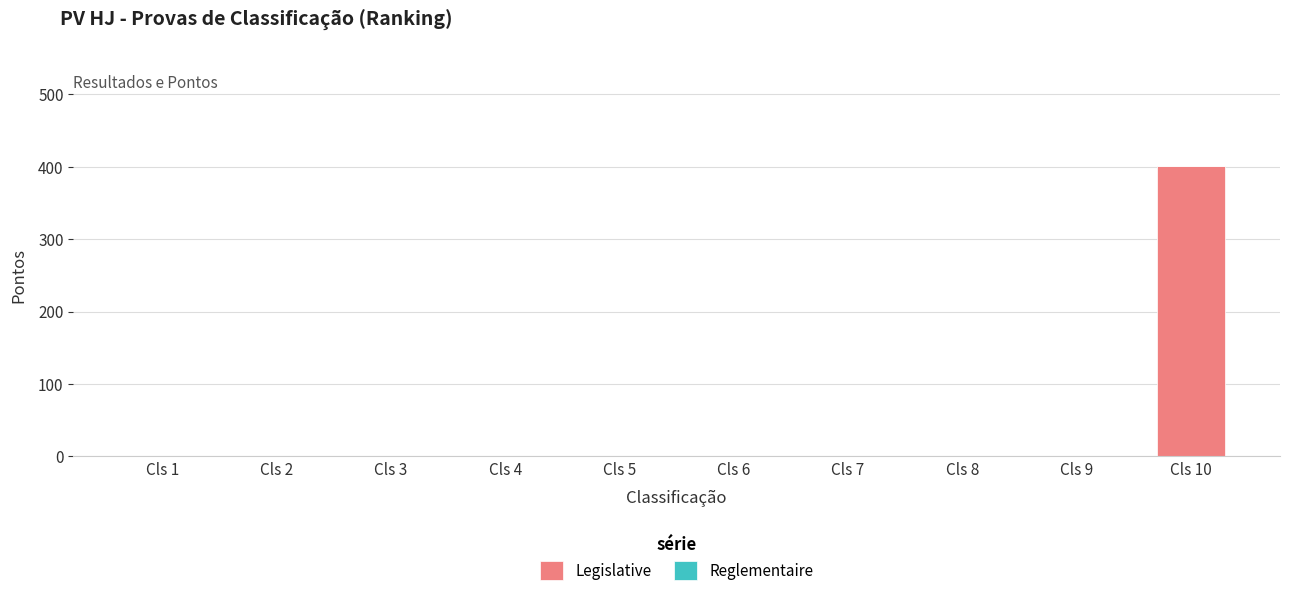

What is the greatest value displayed?

401